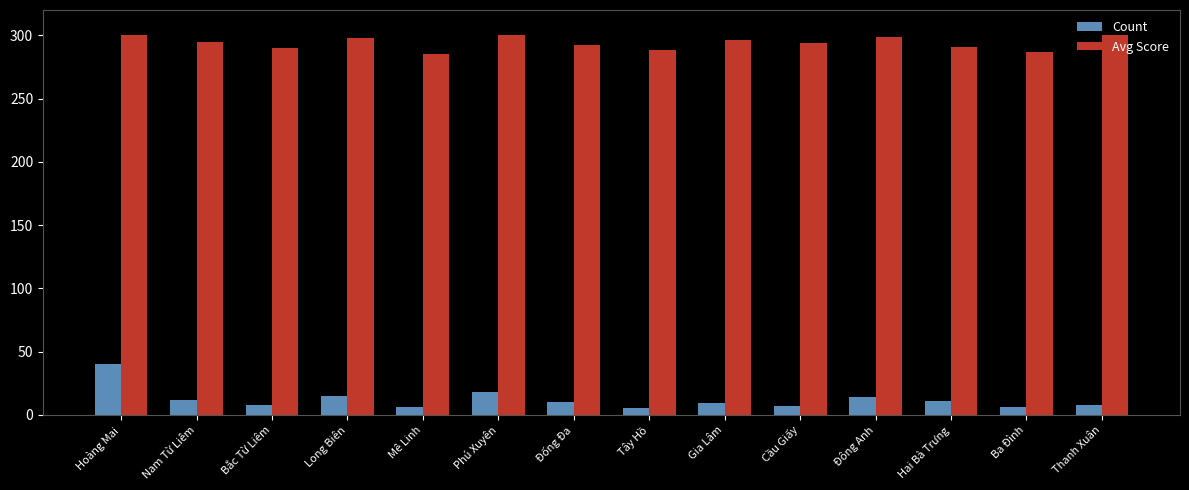

Which series has the largest total across all categories?

Avg Score